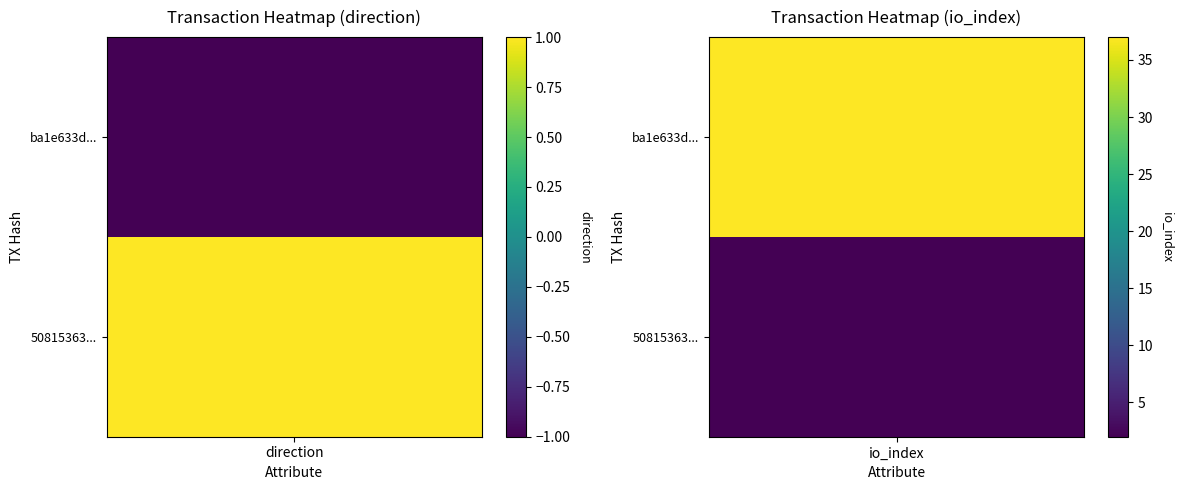

List the series in order of their overall mean, highest first.

ba1e633d5a4cd1e531eefe9f197005588cac82a, 50815363407a54a7f069bedfd7ea84f995902b6